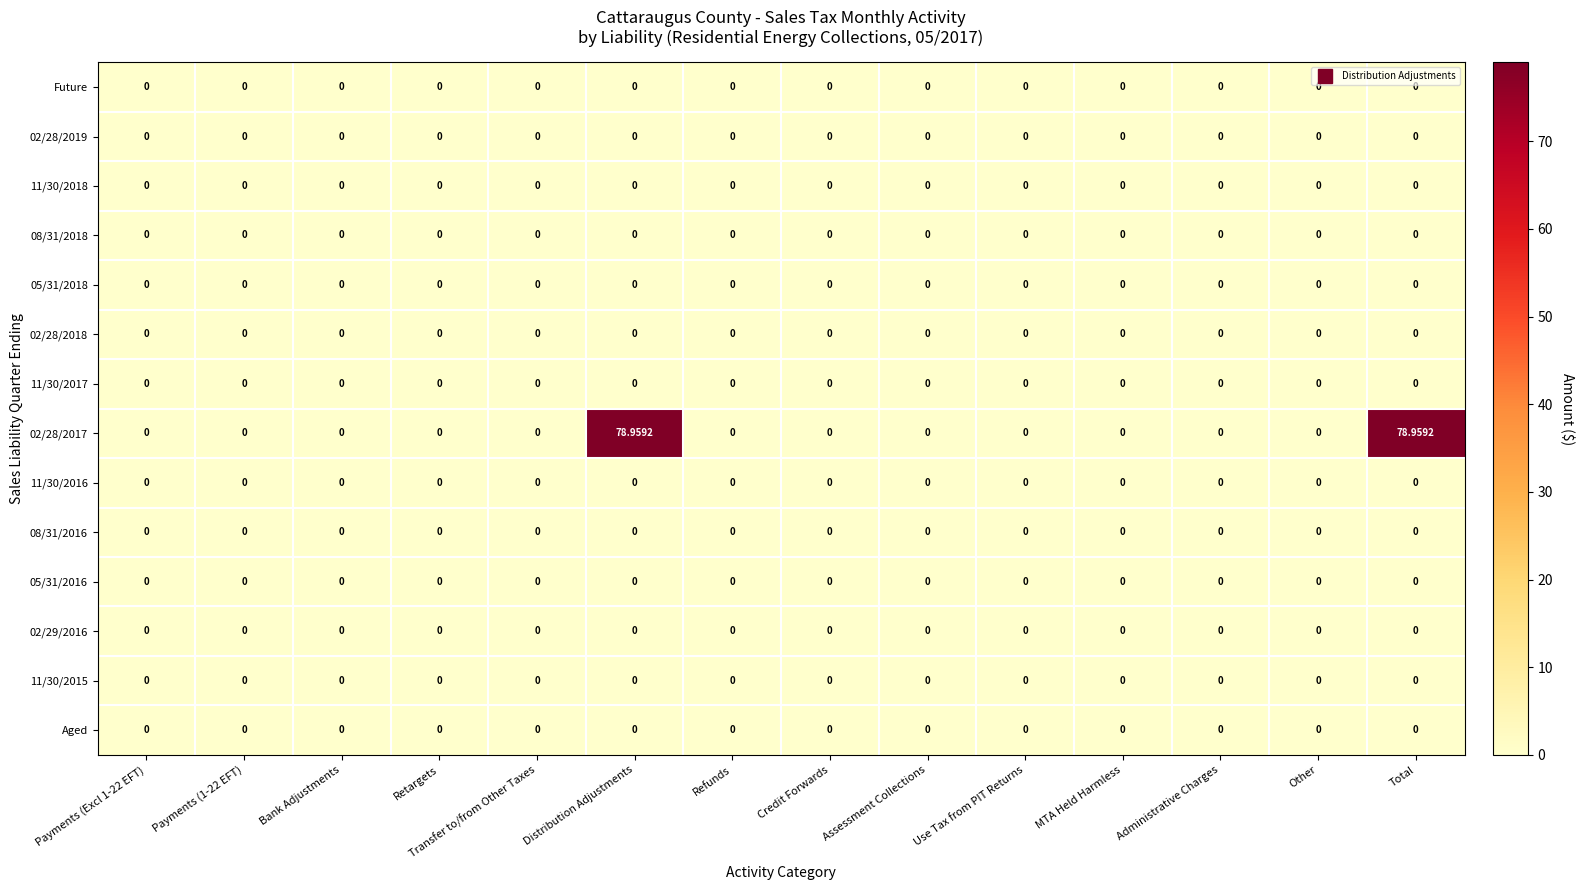

Reading left to right, what are all the values shown in this chart?

Future: Payments (Excl 1-22 EFT)=0.0	Payments (1-22 EFT)=0.0	Bank Adjustments=0.0	Retargets=0.0	Transfer to/from Other Taxes=0.0	Distribution Adjustments=0.0	Refunds=0.0	Credit Forwards=0.0	Assessment Collections=0.0	Use Tax from PIT Returns=0.0	MTA Held Harmless=0.0	Administrative Charges=0.0	Other=0.0	Total=0.0
02/28/2019: Payments (Excl 1-22 EFT)=0.0	Payments (1-22 EFT)=0.0	Bank Adjustments=0.0	Retargets=0.0	Transfer to/from Other Taxes=0.0	Distribution Adjustments=0.0	Refunds=0.0	Credit Forwards=0.0	Assessment Collections=0.0	Use Tax from PIT Returns=0.0	MTA Held Harmless=0.0	Administrative Charges=0.0	Other=0.0	Total=0.0
11/30/2018: Payments (Excl 1-22 EFT)=0.0	Payments (1-22 EFT)=0.0	Bank Adjustments=0.0	Retargets=0.0	Transfer to/from Other Taxes=0.0	Distribution Adjustments=0.0	Refunds=0.0	Credit Forwards=0.0	Assessment Collections=0.0	Use Tax from PIT Returns=0.0	MTA Held Harmless=0.0	Administrative Charges=0.0	Other=0.0	Total=0.0
08/31/2018: Payments (Excl 1-22 EFT)=0.0	Payments (1-22 EFT)=0.0	Bank Adjustments=0.0	Retargets=0.0	Transfer to/from Other Taxes=0.0	Distribution Adjustments=0.0	Refunds=0.0	Credit Forwards=0.0	Assessment Collections=0.0	Use Tax from PIT Returns=0.0	MTA Held Harmless=0.0	Administrative Charges=0.0	Other=0.0	Total=0.0
05/31/2018: Payments (Excl 1-22 EFT)=0.0	Payments (1-22 EFT)=0.0	Bank Adjustments=0.0	Retargets=0.0	Transfer to/from Other Taxes=0.0	Distribution Adjustments=0.0	Refunds=0.0	Credit Forwards=0.0	Assessment Collections=0.0	Use Tax from PIT Returns=0.0	MTA Held Harmless=0.0	Administrative Charges=0.0	Other=0.0	Total=0.0
02/28/2018: Payments (Excl 1-22 EFT)=0.0	Payments (1-22 EFT)=0.0	Bank Adjustments=0.0	Retargets=0.0	Transfer to/from Other Taxes=0.0	Distribution Adjustments=0.0	Refunds=0.0	Credit Forwards=0.0	Assessment Collections=0.0	Use Tax from PIT Returns=0.0	MTA Held Harmless=0.0	Administrative Charges=0.0	Other=0.0	Total=0.0
11/30/2017: Payments (Excl 1-22 EFT)=0.0	Payments (1-22 EFT)=0.0	Bank Adjustments=0.0	Retargets=0.0	Transfer to/from Other Taxes=0.0	Distribution Adjustments=0.0	Refunds=0.0	Credit Forwards=0.0	Assessment Collections=0.0	Use Tax from PIT Returns=0.0	MTA Held Harmless=0.0	Administrative Charges=0.0	Other=0.0	Total=0.0
02/28/2017: Payments (Excl 1-22 EFT)=0.0	Payments (1-22 EFT)=0.0	Bank Adjustments=0.0	Retargets=0.0	Transfer to/from Other Taxes=0.0	Distribution Adjustments=79.0	Refunds=0.0	Credit Forwards=0.0	Assessment Collections=0.0	Use Tax from PIT Returns=0.0	MTA Held Harmless=0.0	Administrative Charges=0.0	Other=0.0	Total=79.0
11/30/2016: Payments (Excl 1-22 EFT)=0.0	Payments (1-22 EFT)=0.0	Bank Adjustments=0.0	Retargets=0.0	Transfer to/from Other Taxes=0.0	Distribution Adjustments=0.0	Refunds=0.0	Credit Forwards=0.0	Assessment Collections=0.0	Use Tax from PIT Returns=0.0	MTA Held Harmless=0.0	Administrative Charges=0.0	Other=0.0	Total=0.0
08/31/2016: Payments (Excl 1-22 EFT)=0.0	Payments (1-22 EFT)=0.0	Bank Adjustments=0.0	Retargets=0.0	Transfer to/from Other Taxes=0.0	Distribution Adjustments=0.0	Refunds=0.0	Credit Forwards=0.0	Assessment Collections=0.0	Use Tax from PIT Returns=0.0	MTA Held Harmless=0.0	Administrative Charges=0.0	Other=0.0	Total=0.0
05/31/2016: Payments (Excl 1-22 EFT)=0.0	Payments (1-22 EFT)=0.0	Bank Adjustments=0.0	Retargets=0.0	Transfer to/from Other Taxes=0.0	Distribution Adjustments=0.0	Refunds=0.0	Credit Forwards=0.0	Assessment Collections=0.0	Use Tax from PIT Returns=0.0	MTA Held Harmless=0.0	Administrative Charges=0.0	Other=0.0	Total=0.0
02/29/2016: Payments (Excl 1-22 EFT)=0.0	Payments (1-22 EFT)=0.0	Bank Adjustments=0.0	Retargets=0.0	Transfer to/from Other Taxes=0.0	Distribution Adjustments=0.0	Refunds=0.0	Credit Forwards=0.0	Assessment Collections=0.0	Use Tax from PIT Returns=0.0	MTA Held Harmless=0.0	Administrative Charges=0.0	Other=0.0	Total=0.0
11/30/2015: Payments (Excl 1-22 EFT)=0.0	Payments (1-22 EFT)=0.0	Bank Adjustments=0.0	Retargets=0.0	Transfer to/from Other Taxes=0.0	Distribution Adjustments=0.0	Refunds=0.0	Credit Forwards=0.0	Assessment Collections=0.0	Use Tax from PIT Returns=0.0	MTA Held Harmless=0.0	Administrative Charges=0.0	Other=0.0	Total=0.0
Aged: Payments (Excl 1-22 EFT)=0.0	Payments (1-22 EFT)=0.0	Bank Adjustments=0.0	Retargets=0.0	Transfer to/from Other Taxes=0.0	Distribution Adjustments=0.0	Refunds=0.0	Credit Forwards=0.0	Assessment Collections=0.0	Use Tax from PIT Returns=0.0	MTA Held Harmless=0.0	Administrative Charges=0.0	Other=0.0	Total=0.0